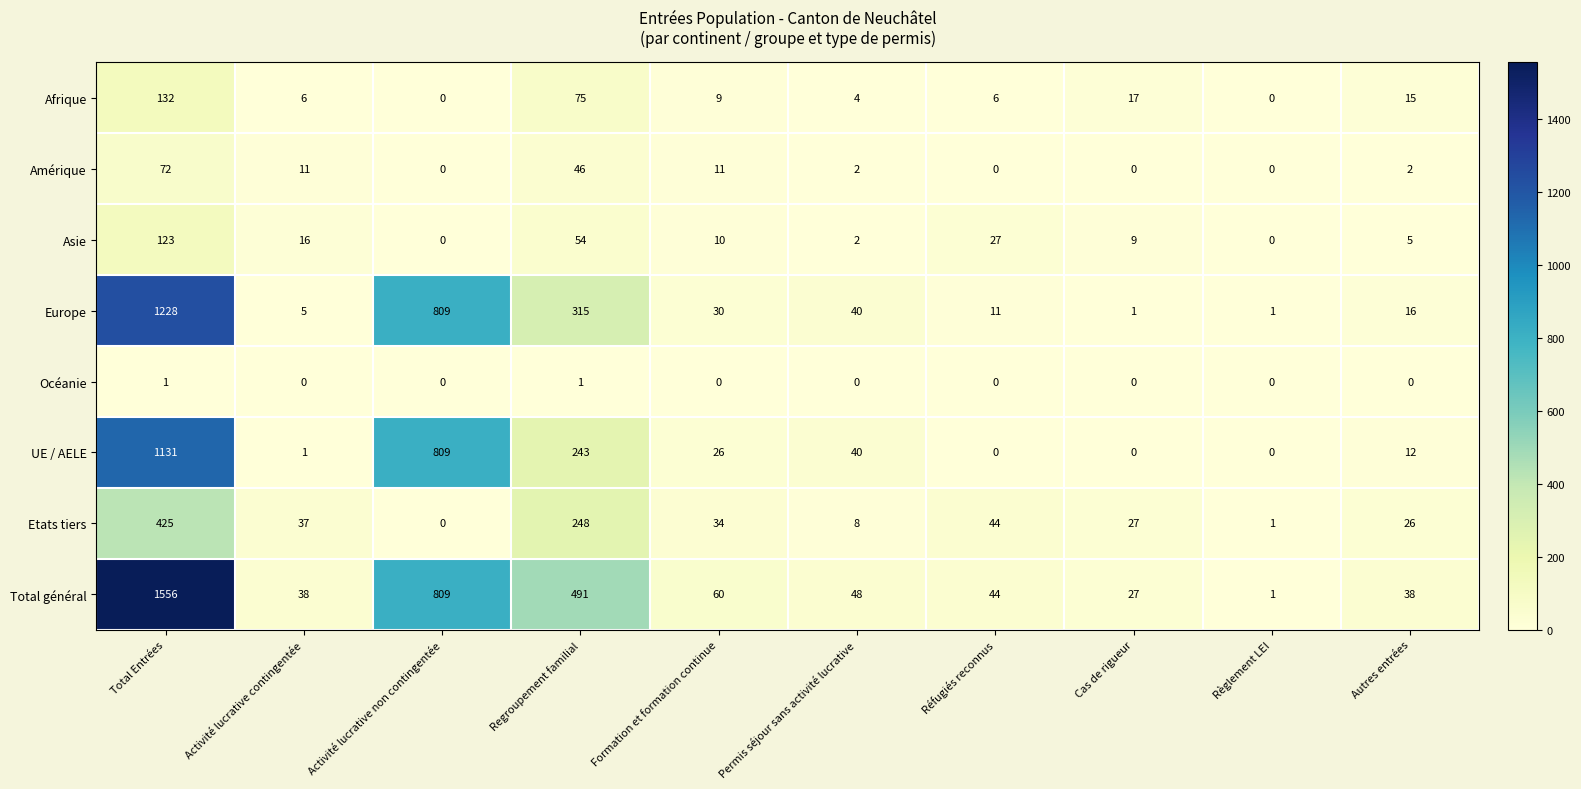

At Formation et formation continue, list the series in order from smallest to largest.

Océanie, Afrique, Asie, Amérique, UE / AELE, Europe, Etats tiers, Total général